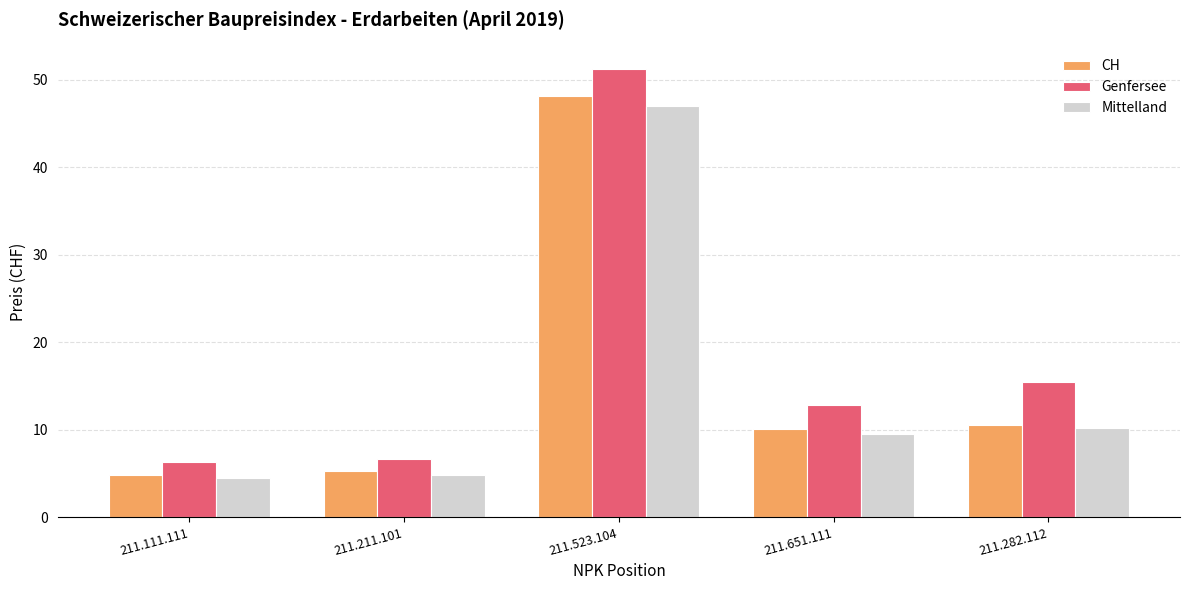

What is the label of the 2nd bar from the left?

211.211.101